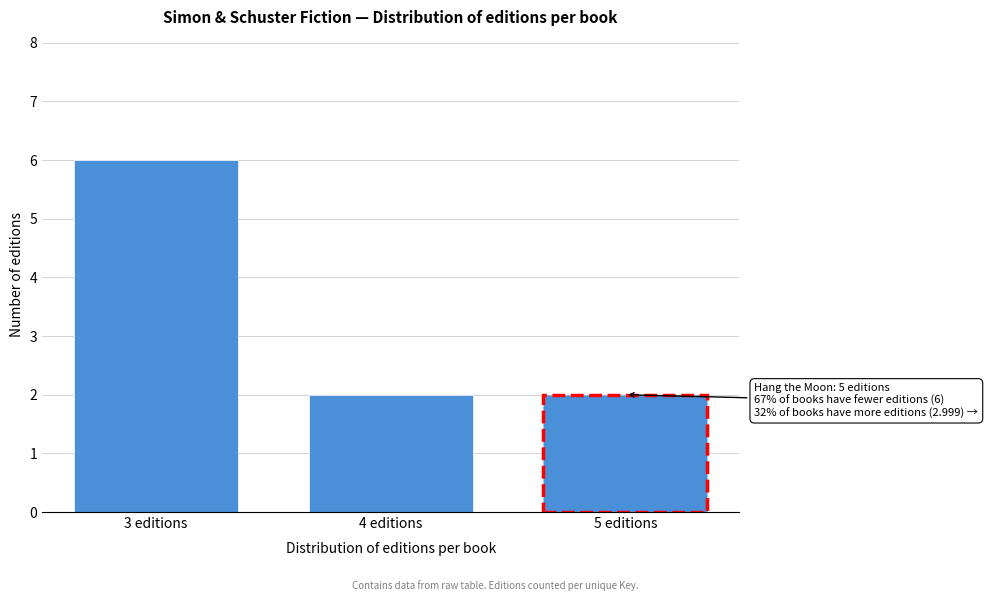

Reading left to right, transcribe all the data shown in this chart.

6	2	2